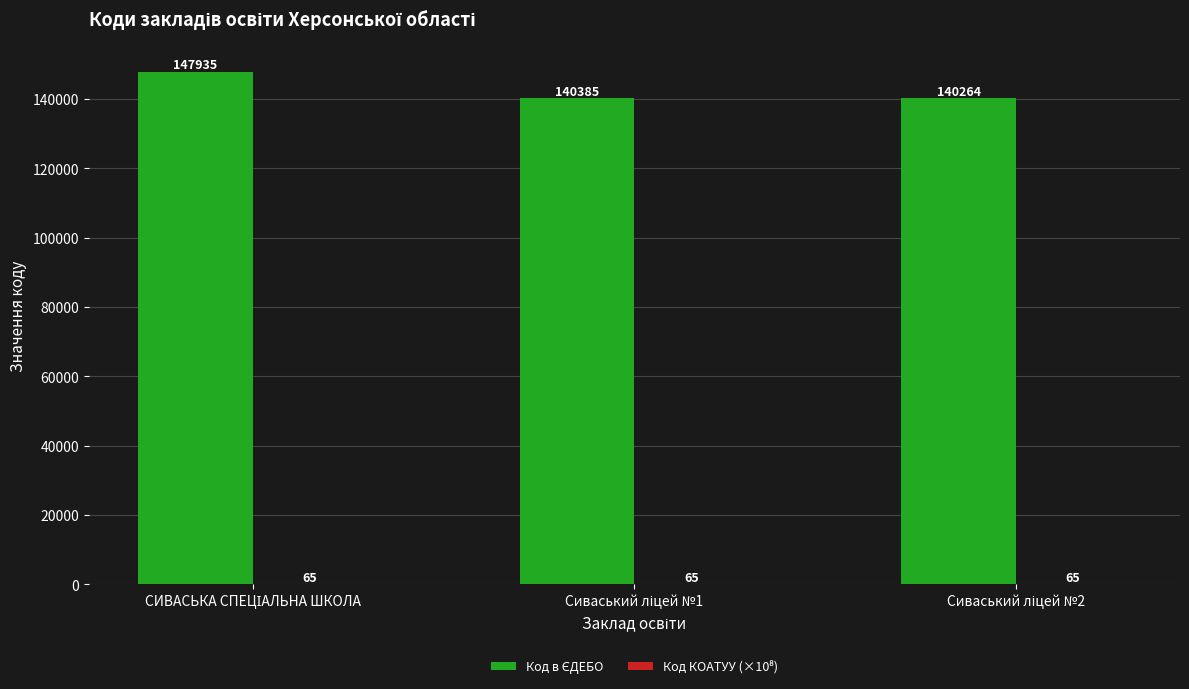

How many categories are shown in the chart?

3